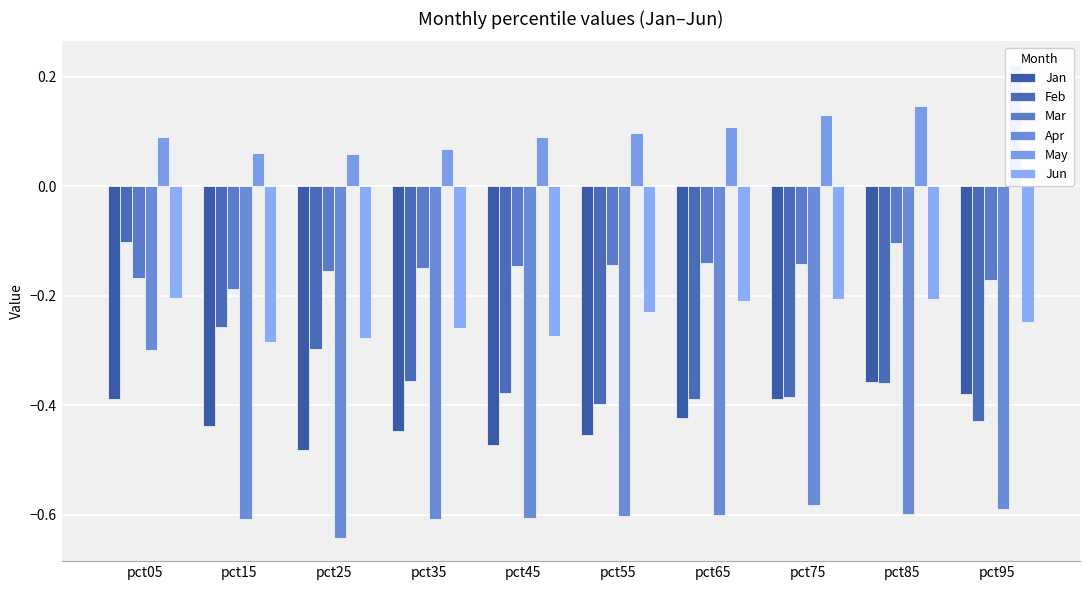

What is the sum of the Apr values at pct55 and pct35?

-1.2